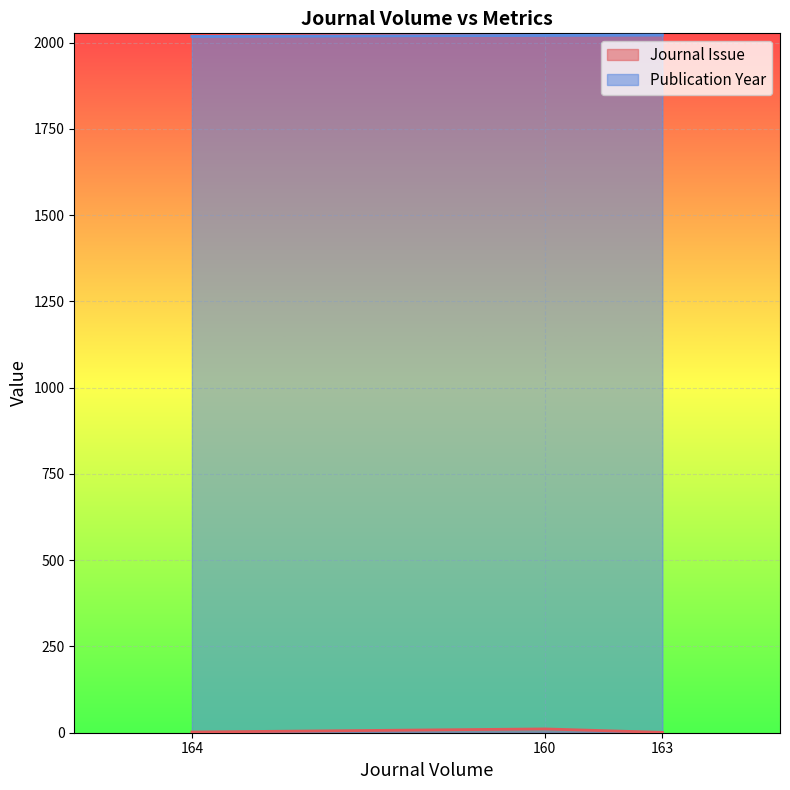

The Journal Issue series shows 2 at 164. True or false?

False